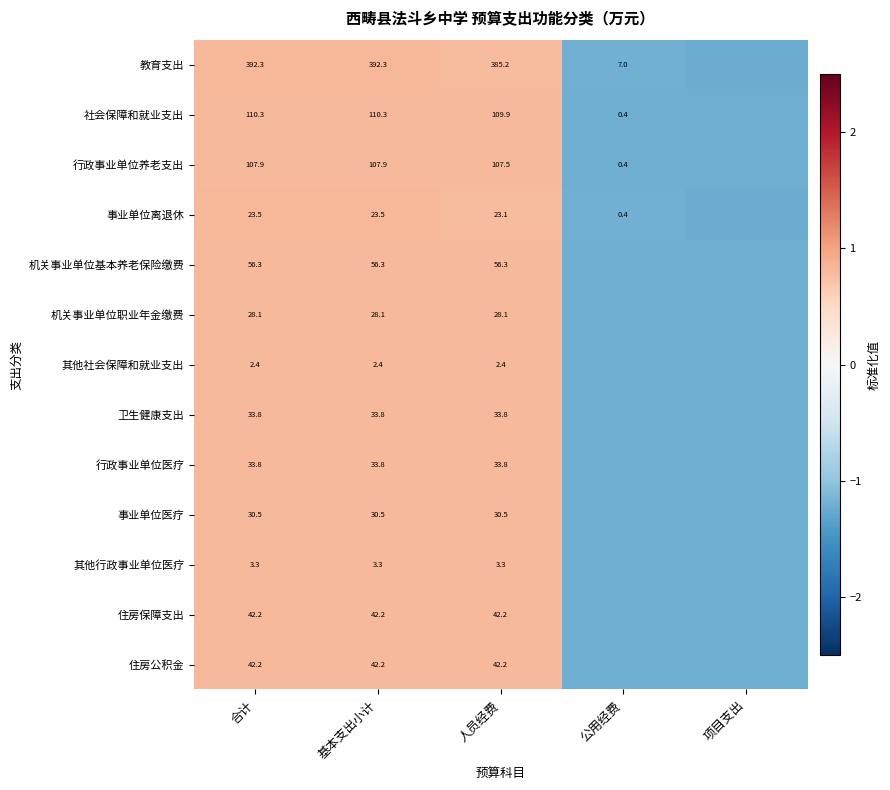

Is the value of 事业单位离退休 at 合计 greater than the value of 卫生健康支出 at 基本支出小计?

No